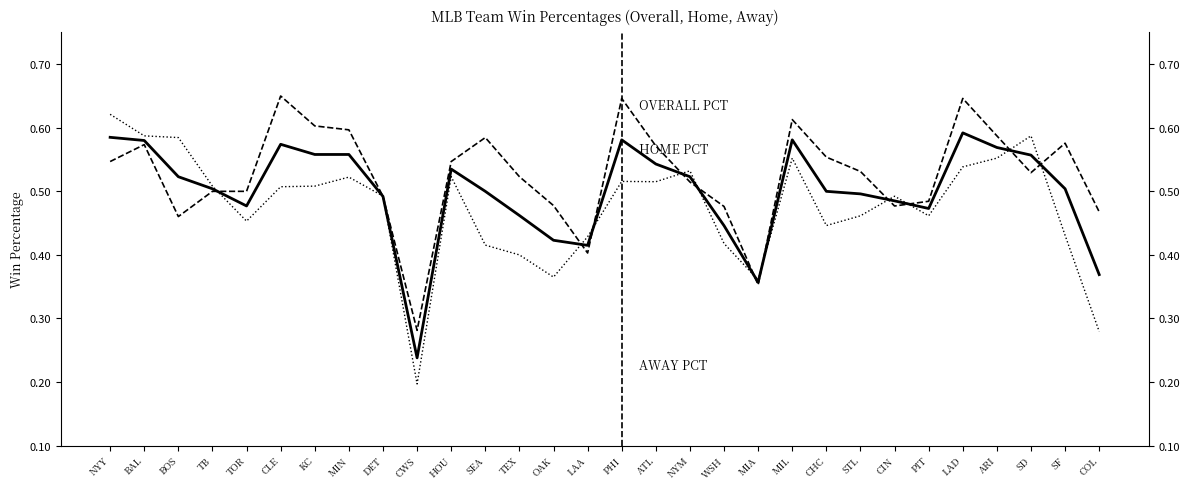

Which series has the largest total across all categories?

Home PCT